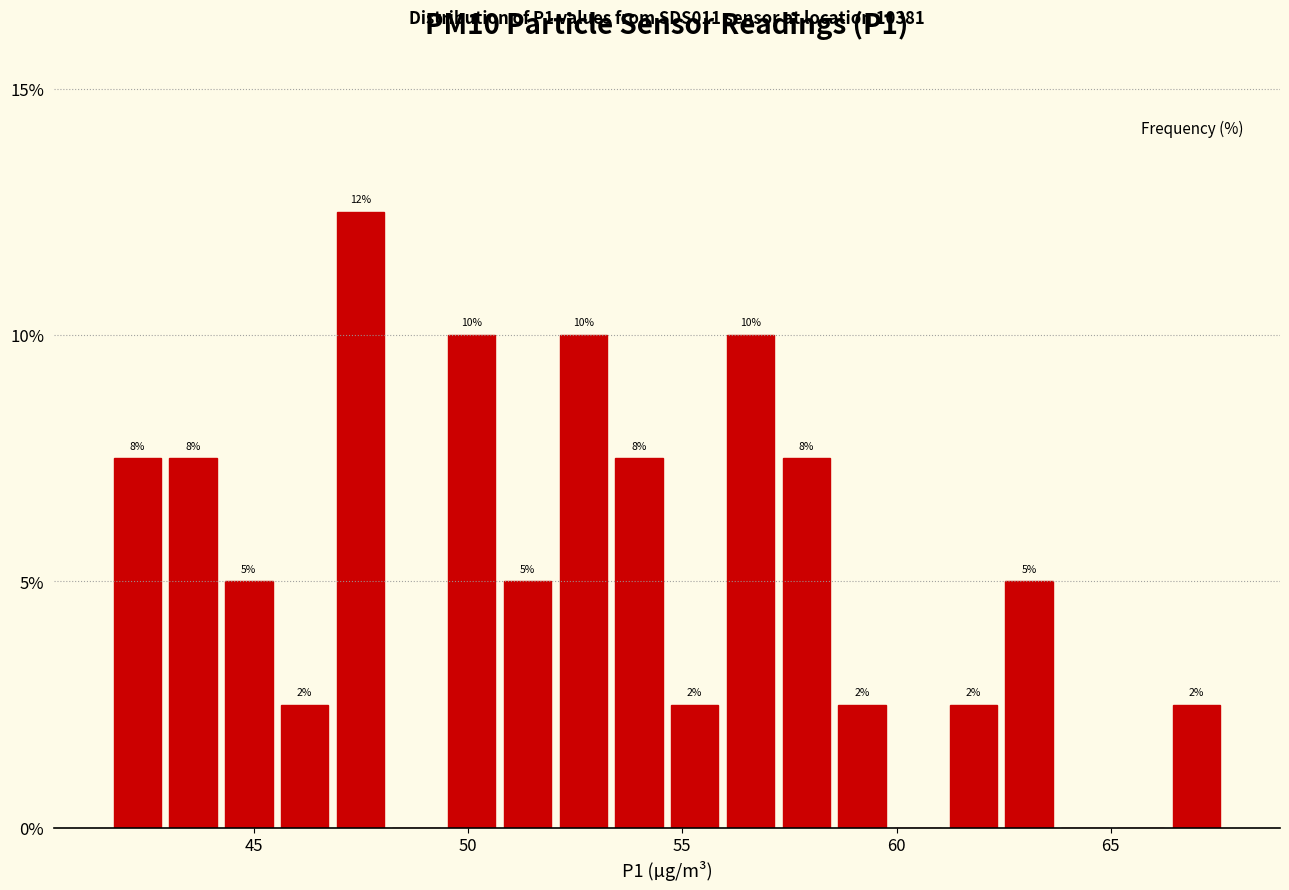

Read against the x-axis, roughly where is the centre of the tallest bar?

47.5